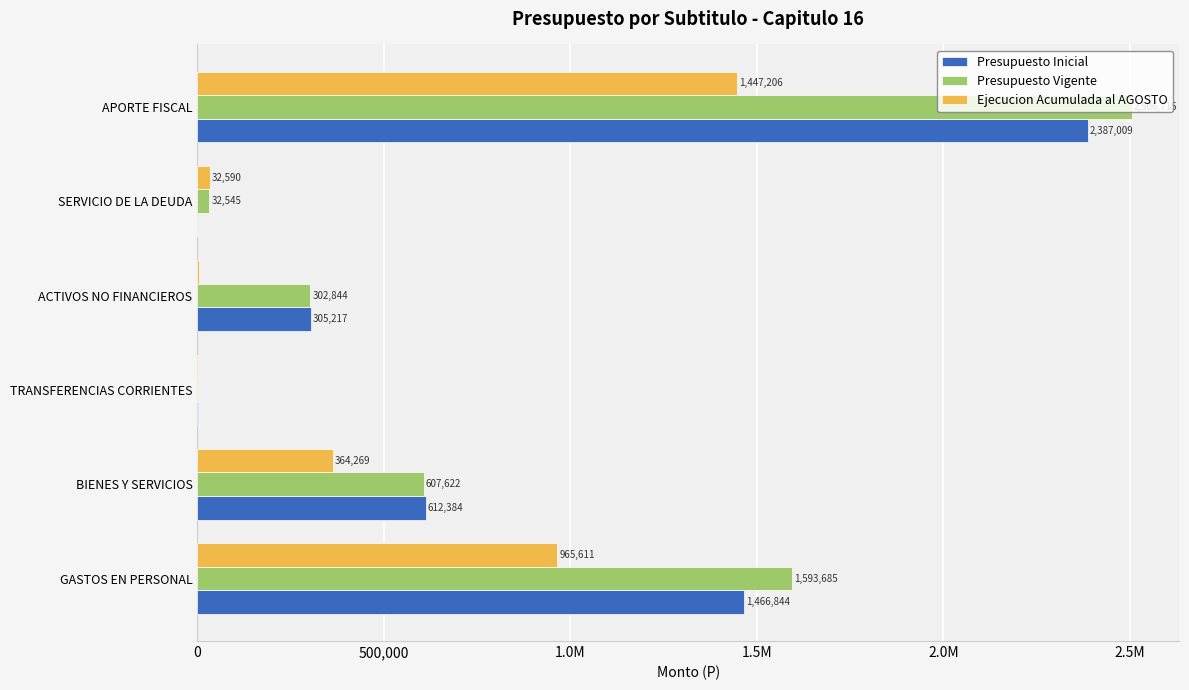

What are all the series names shown in the legend?

Presupuesto Inicial, Presupuesto Vigente, Ejecucion Acumulada al AGOSTO